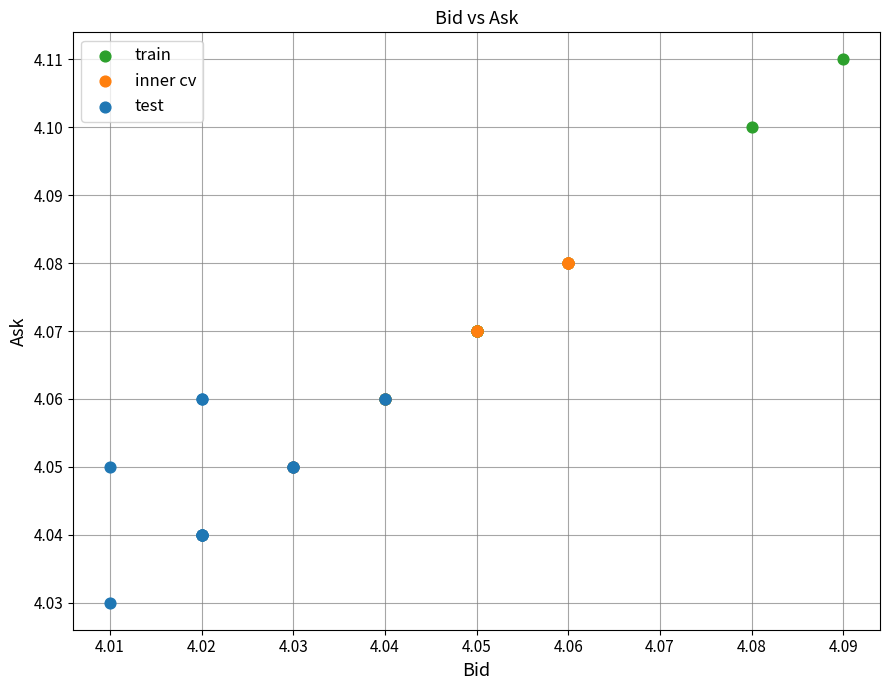

Which series has the largest Y range (max minus min)?

train